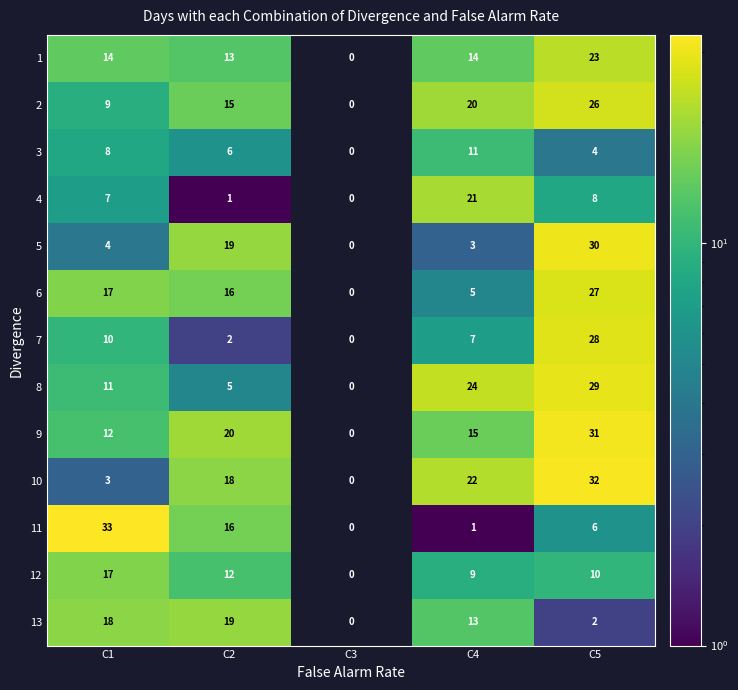

At which category is the sum across all series the highest?

C5